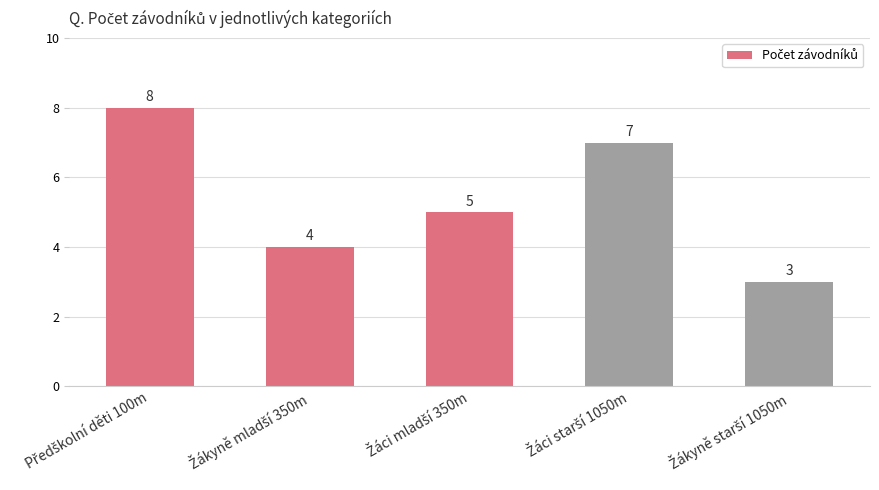

What is the difference between the maximum and minimum values?

5